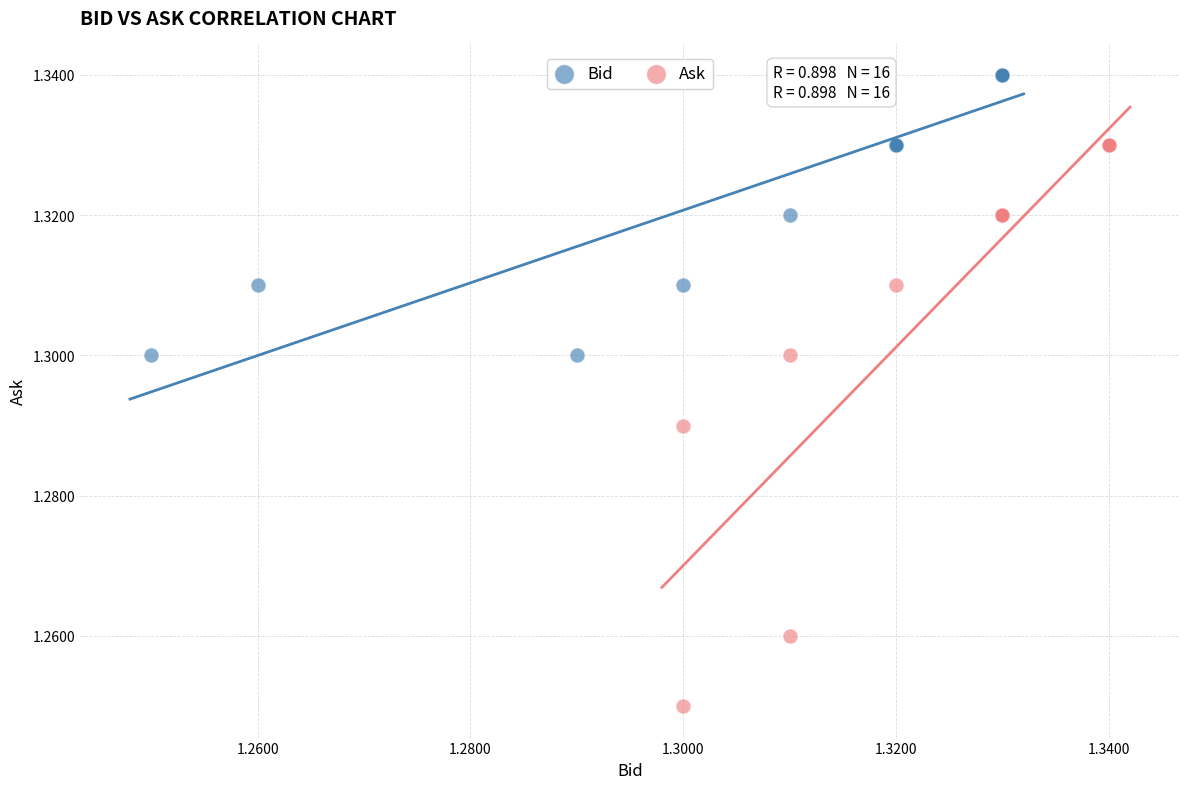

What are all the series names shown in the legend?

Bid, Ask